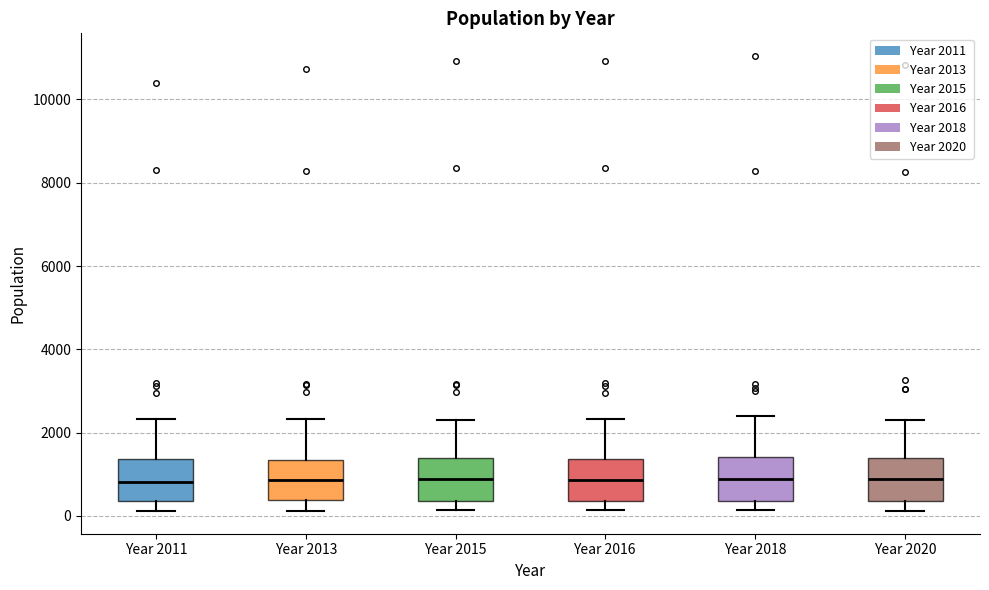

Reading left to right, transcribe this box plot: for each box, give where its median line is, the range the box spans, and where its two whiskers end, as read against the y-axis. The values are not printed on the chart, so give them approximately, as read against the axis.

Year 2011: median 800, box 400 to 1400, whiskers 200 to 2400
Year 2013: median 800, box 400 to 1400, whiskers 200 to 2400
Year 2015: median 800, box 400 to 1400, whiskers 200 to 2400
Year 2016: median 800, box 400 to 1400, whiskers 200 to 2400
Year 2018: median 800, box 400 to 1400, whiskers 200 to 2400
Year 2020: median 800, box 400 to 1400, whiskers 200 to 2200